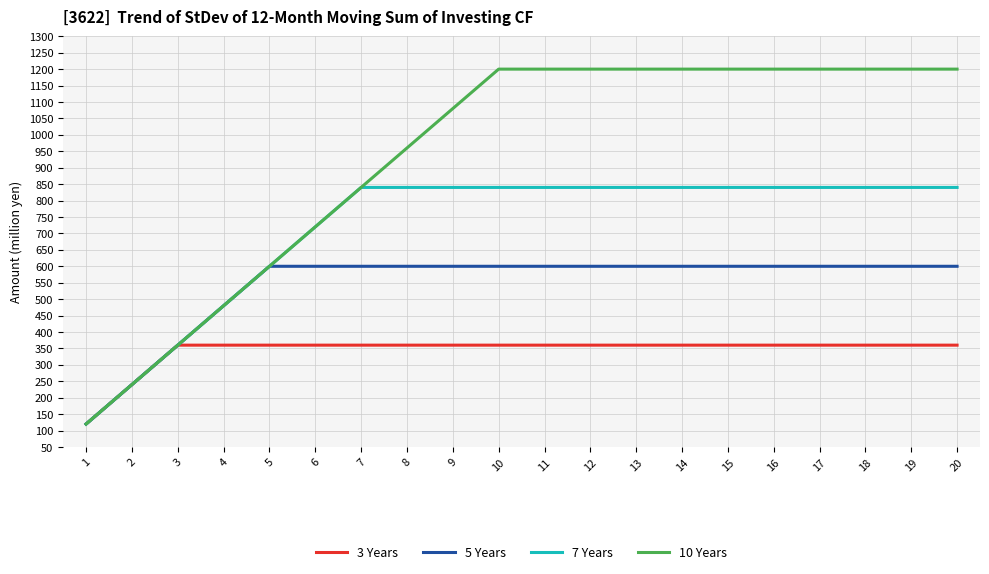

What is the total value across all series at 5?

2160